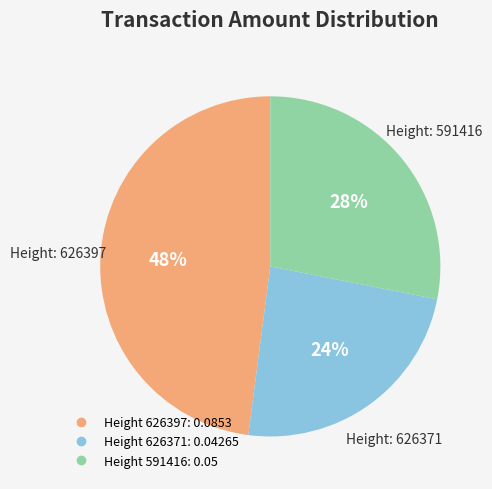

Is there any slice that represents more than half of the pie?

No